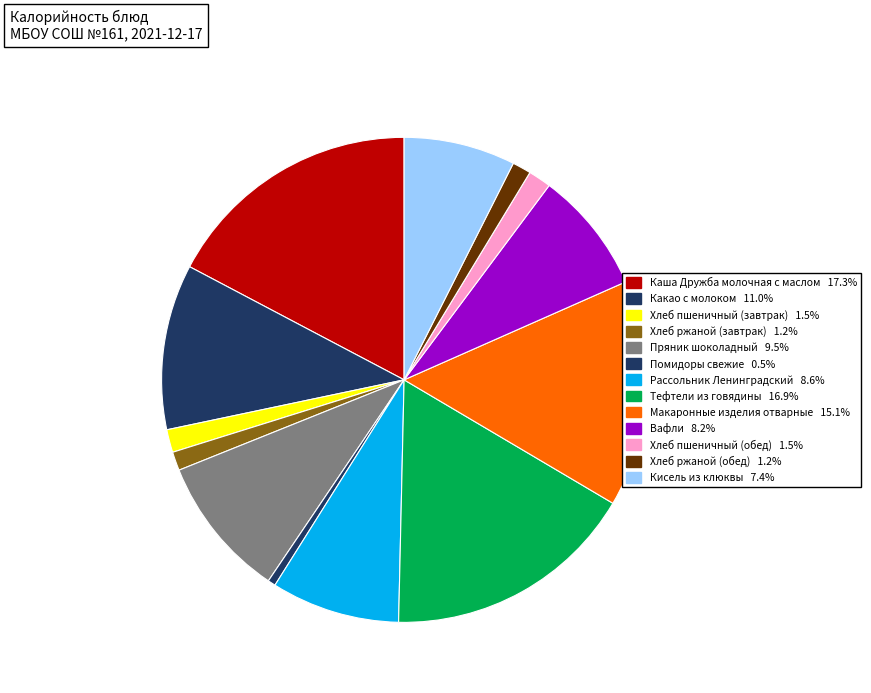

Rank the categories by value from lowest to highest.

Помидоры свежие, Хлеб ржаной (завтрак), Хлеб ржаной (обед), Хлеб пшеничный (завтрак), Хлеб пшеничный (обед), Кисель из клюквы, Вафли, Рассольник Ленинградский, Пряник шоколадный, Какао с молоком, Макаронные изделия отварные, Тефтели из говядины, Каша Дружба молочная с маслом